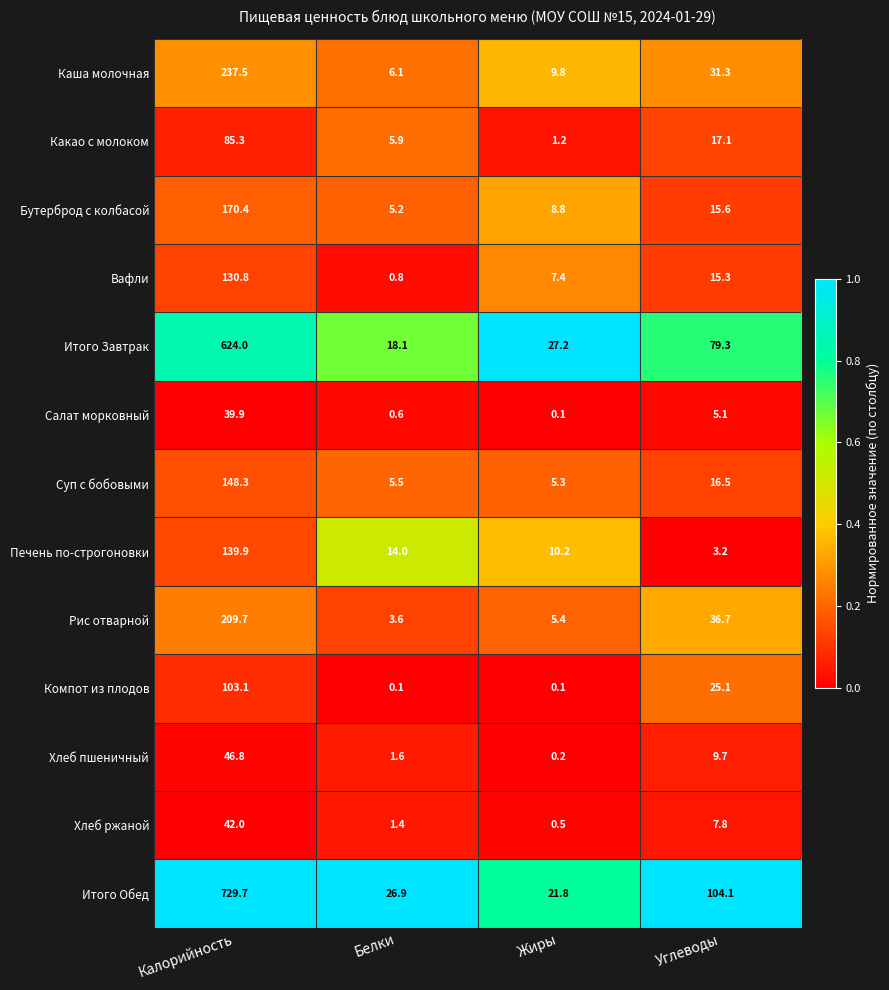

At which label is Суп с бобовыми closest to 76?

Углеводы